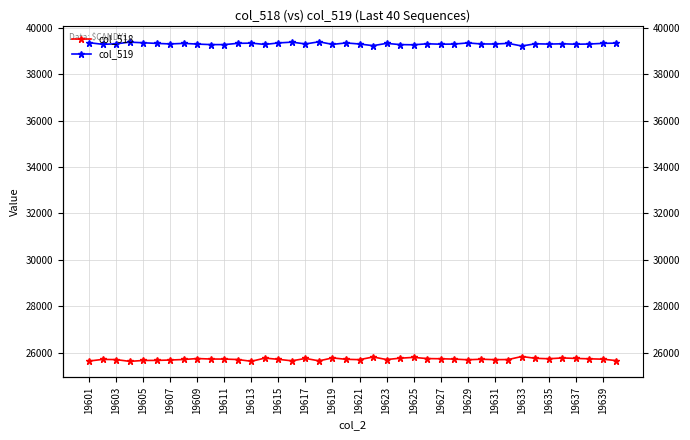

Is this an area chart (filled region under the line)?

No